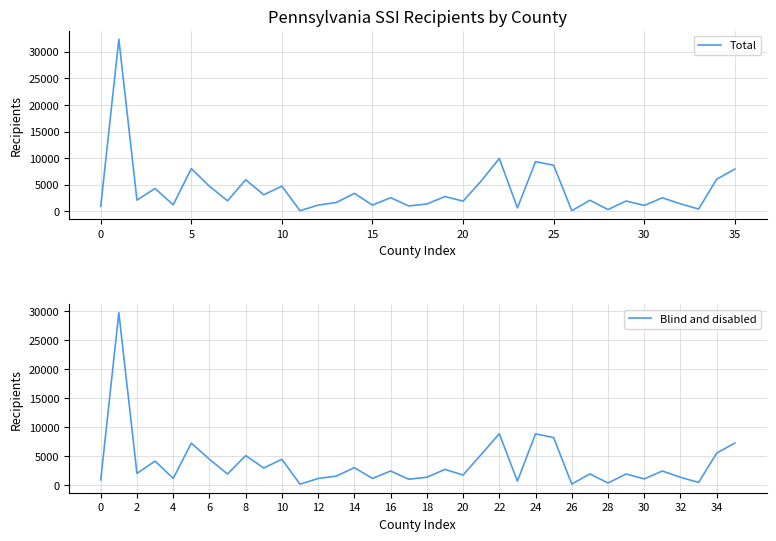

How many lines are shown in the chart?

2